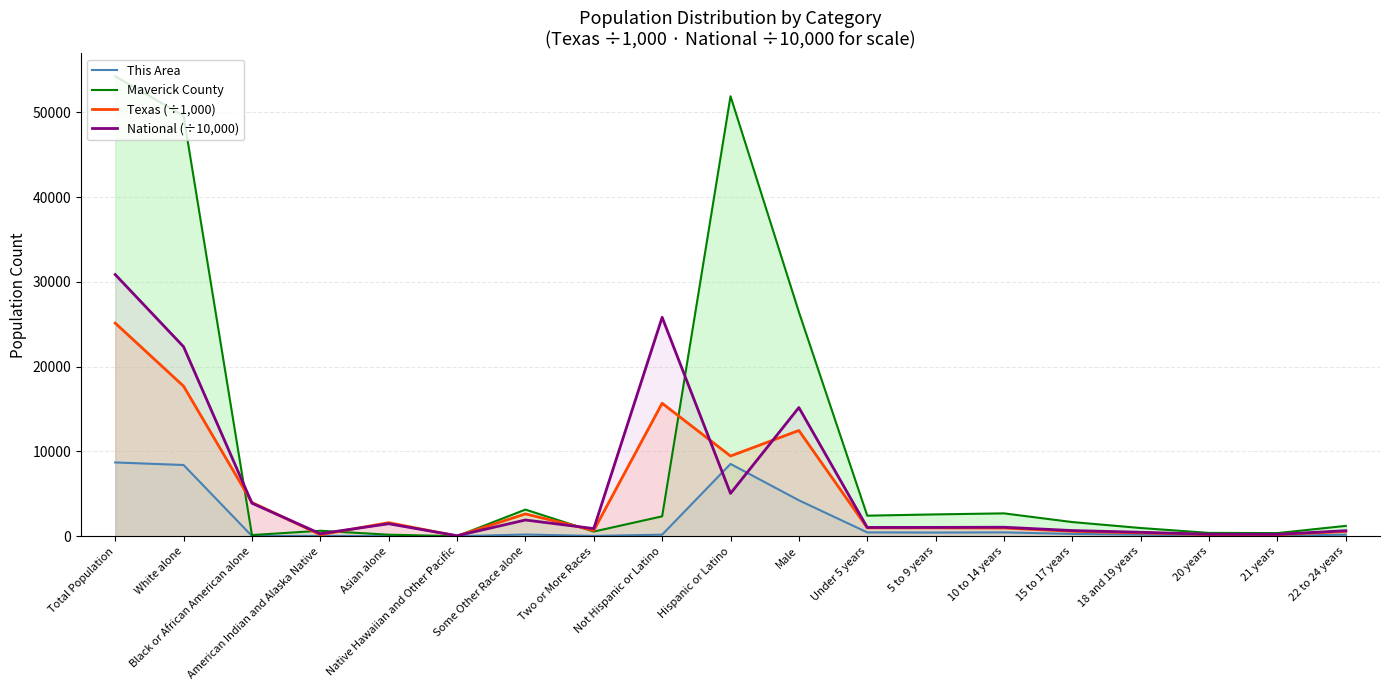

What is the value of the Texas (÷1,000) point at the 12th from the left?

984.1